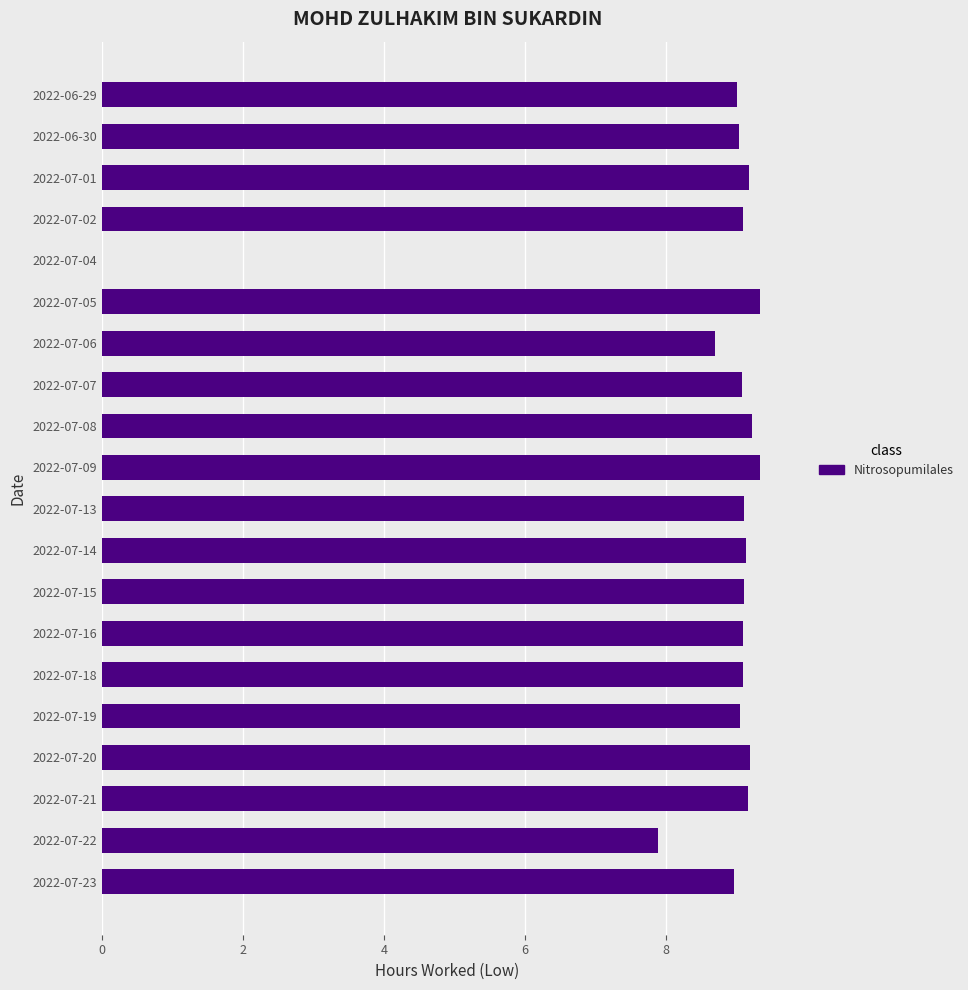

What is the greatest value displayed?

9.3